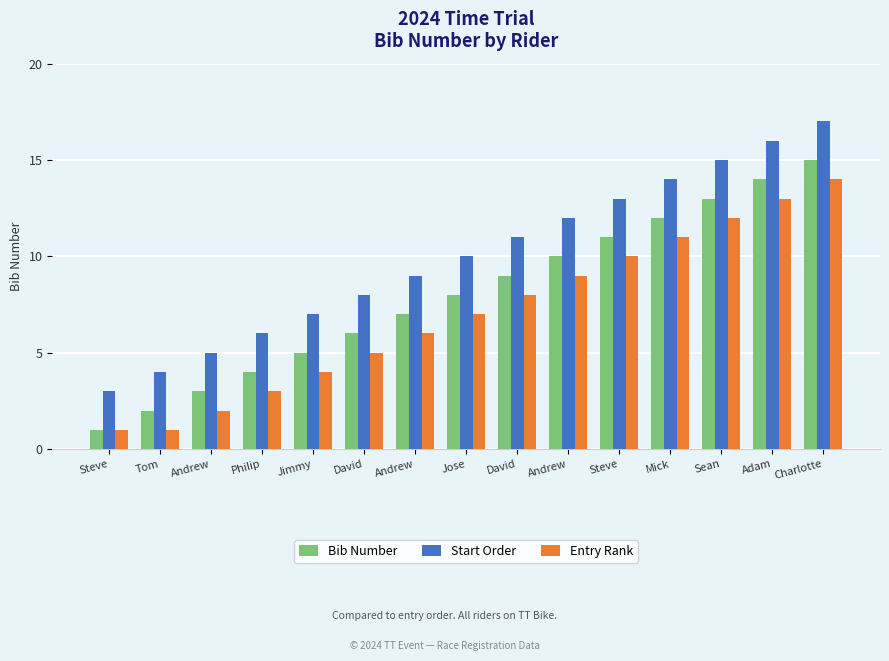

Where does the Entry Rank series first go above 7?

David